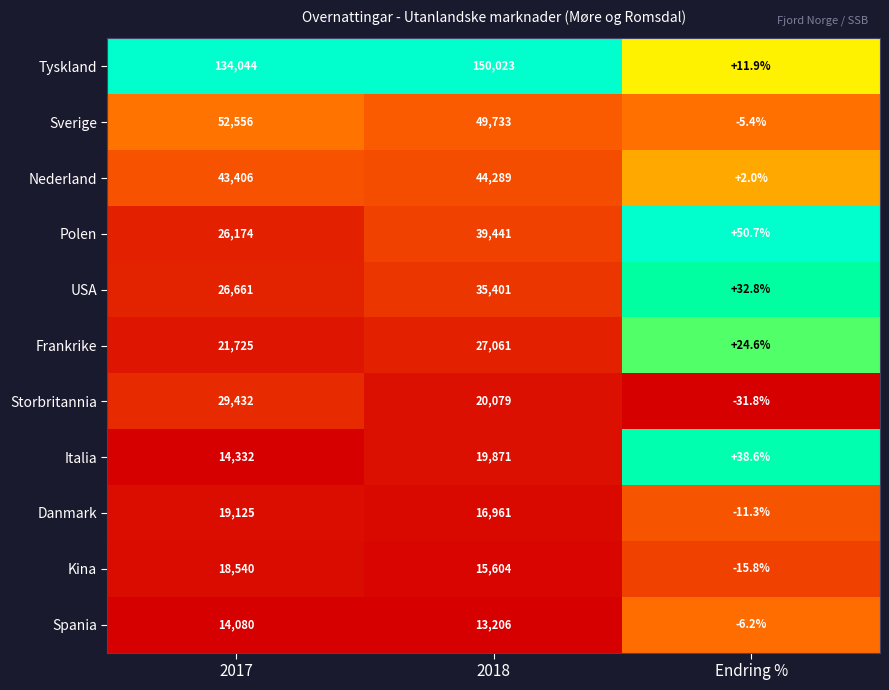

What is the maximum value shown in the chart?

150023.0